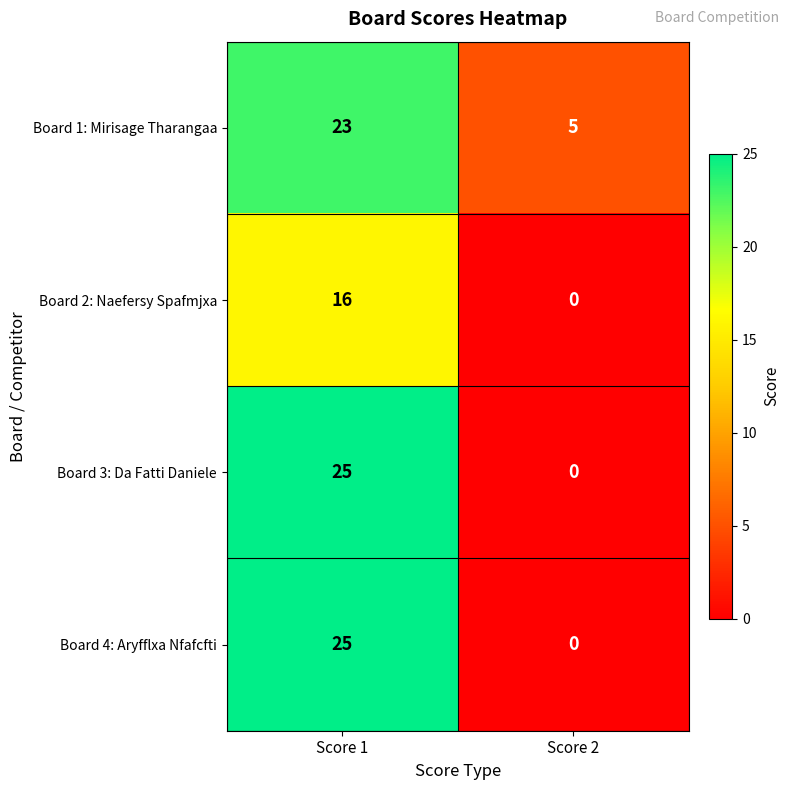

How many distinct data groups are displayed?

4